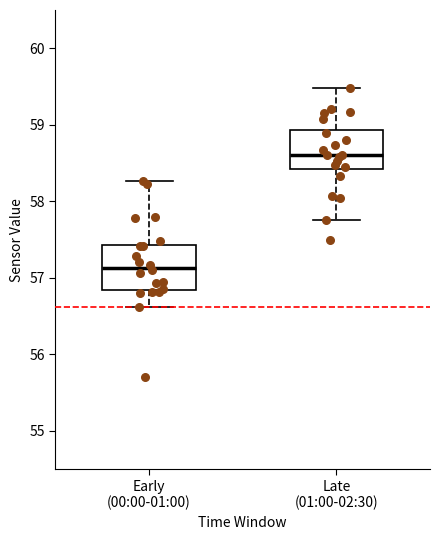

Reading left to right, read every box against the y-axis: the position of its median line, the range the box covers, and the ends of its whiskers. The values are not printed on the chart, so give them approximately, as read against the axis.

Early (00:00-01:00): median 57.1, box 56.8 to 57.4, whiskers 56.6 to 58.3
Late (01:00-02:30): median 58.6, box 58.4 to 58.9, whiskers 57.8 to 59.5